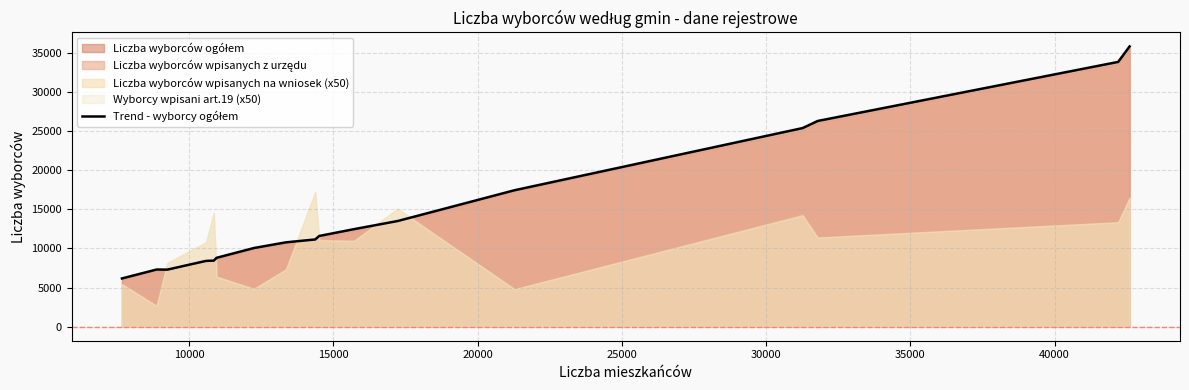

What is the value of the 2nd point from the left?

7310